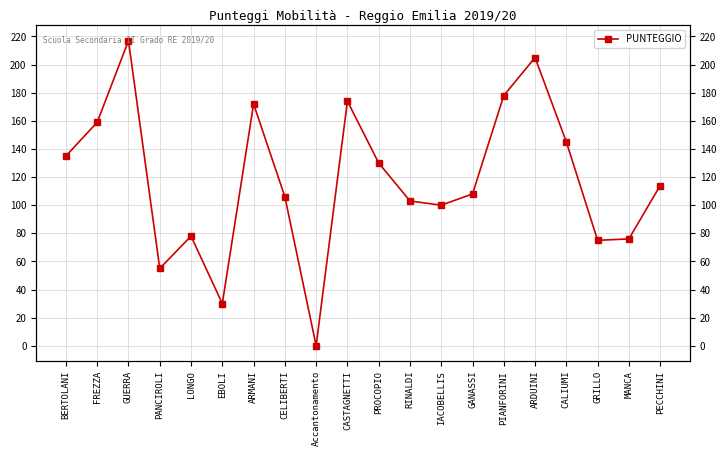

What is the difference between the values at MANCA and GRILLO?

1